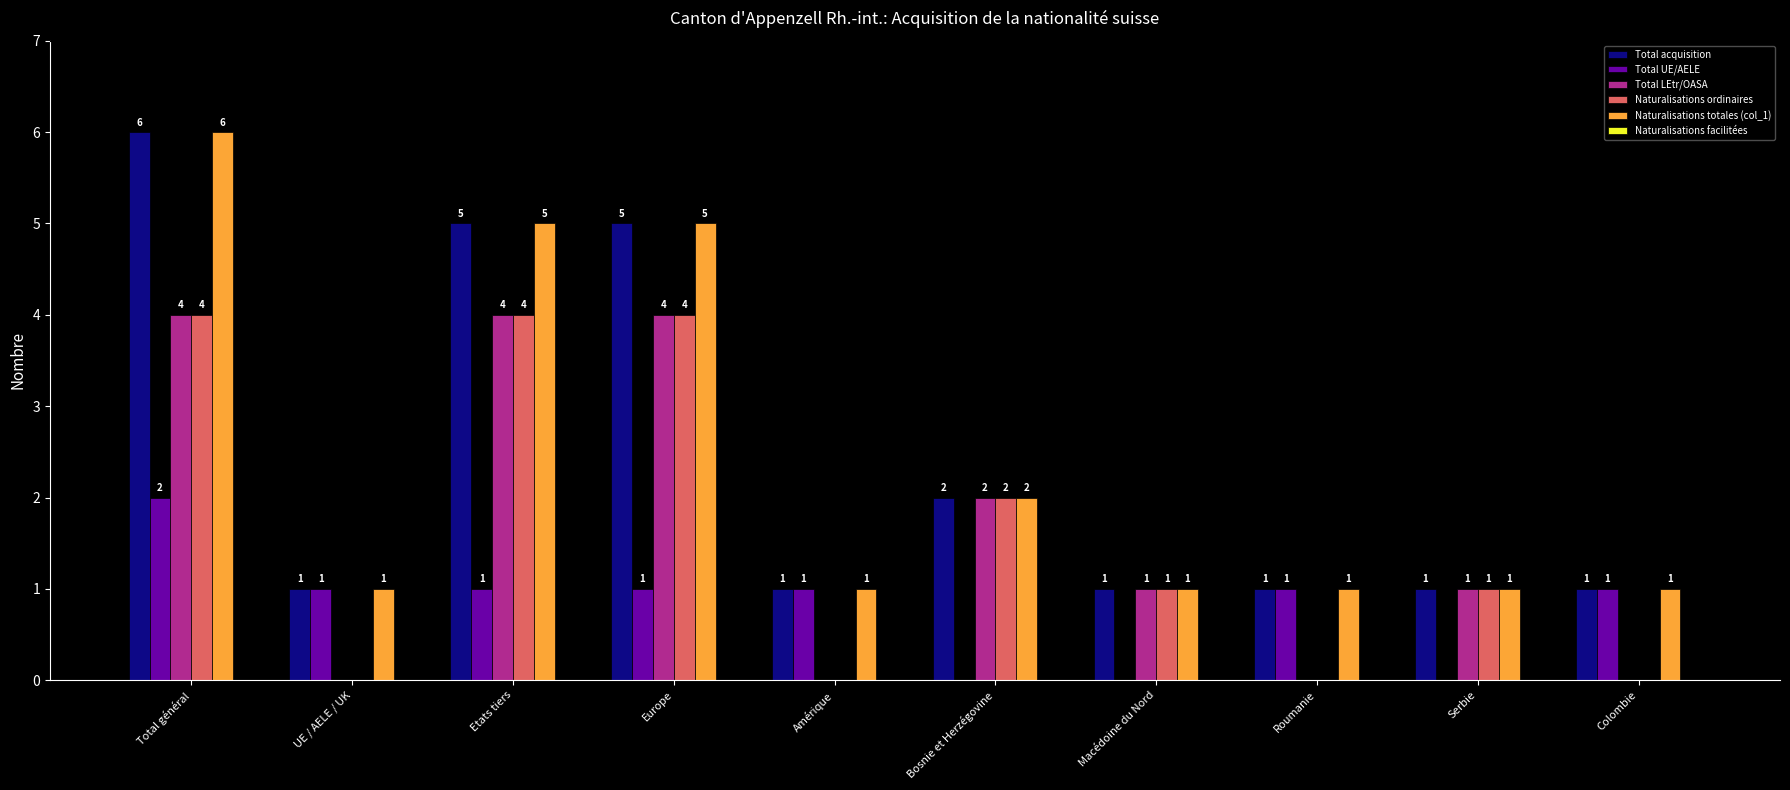

Where is Naturalisations ordinaires nearest to the value 2?

Bosnie et Herzégovine